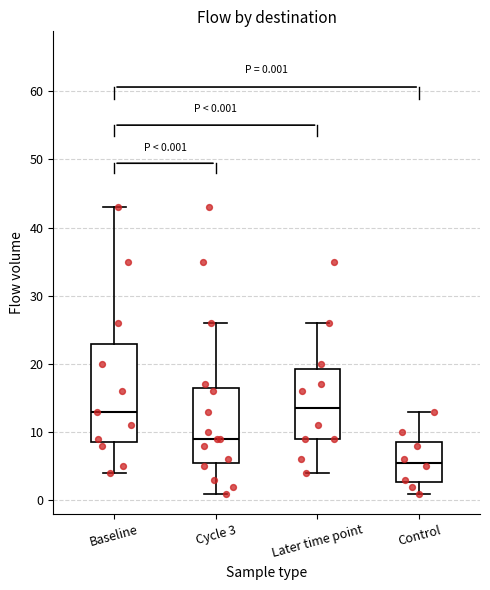

Comparing the boxes themselves (not the whiskers), which one is the tallest?

Baseline